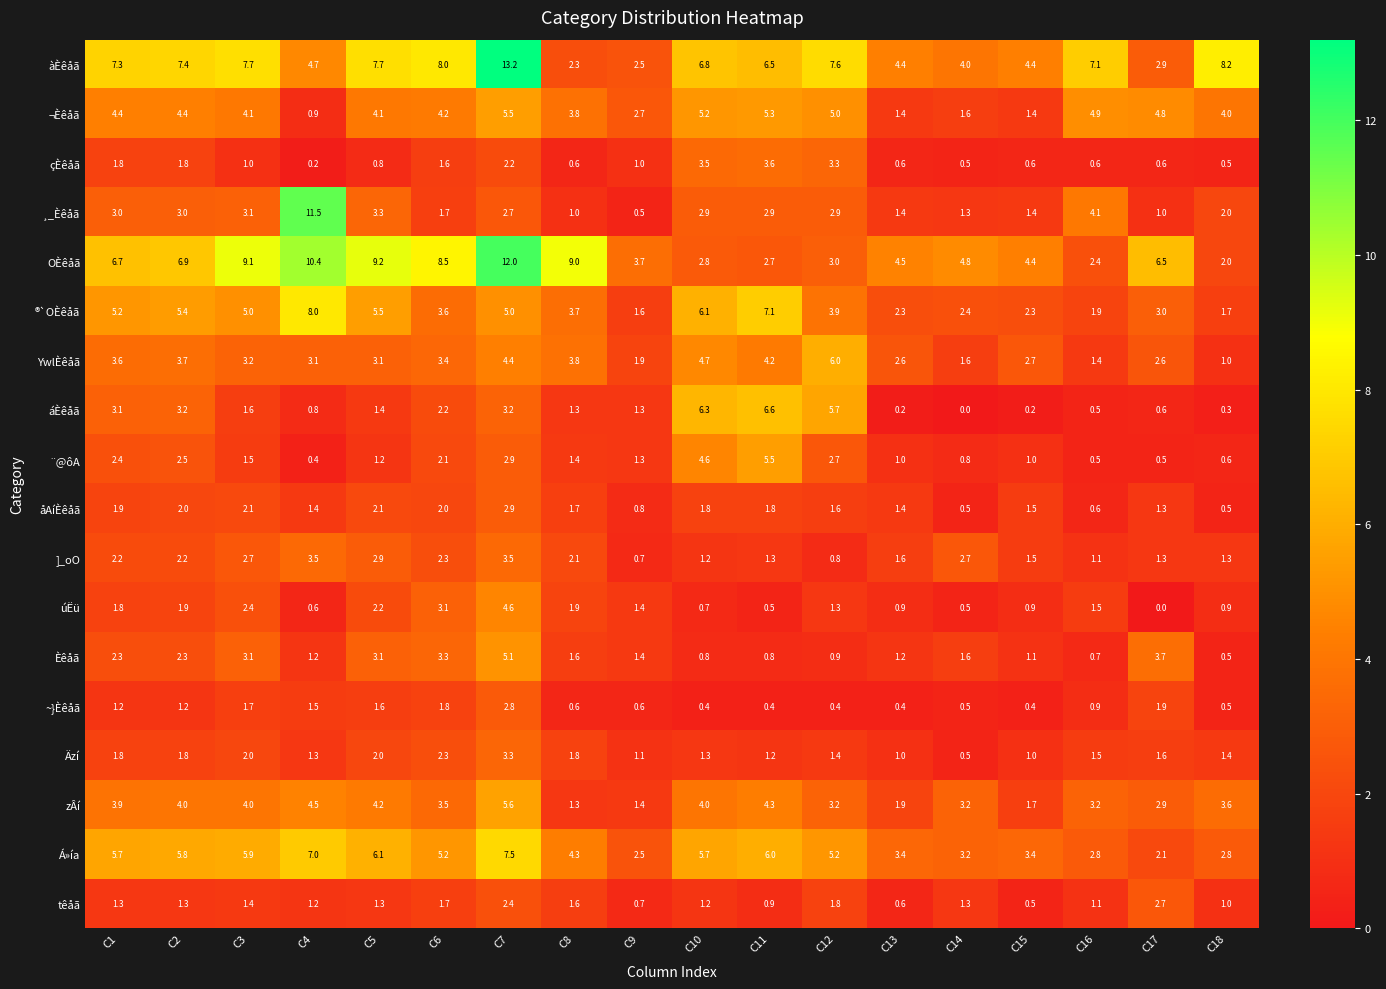

Which series changed the most between C3 and C13?

OÈêåã